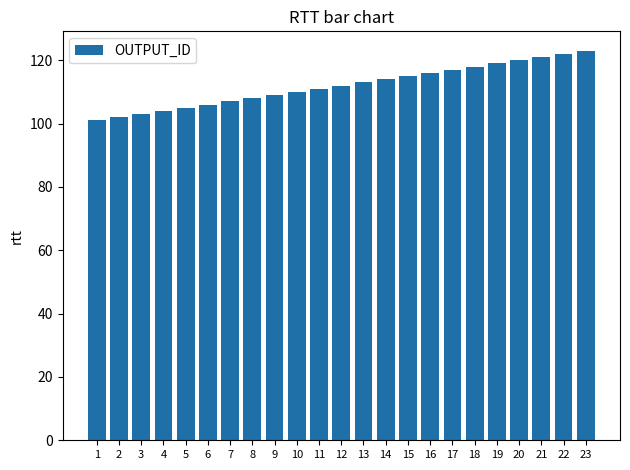

Is it true that the value at 6 is 106?

True